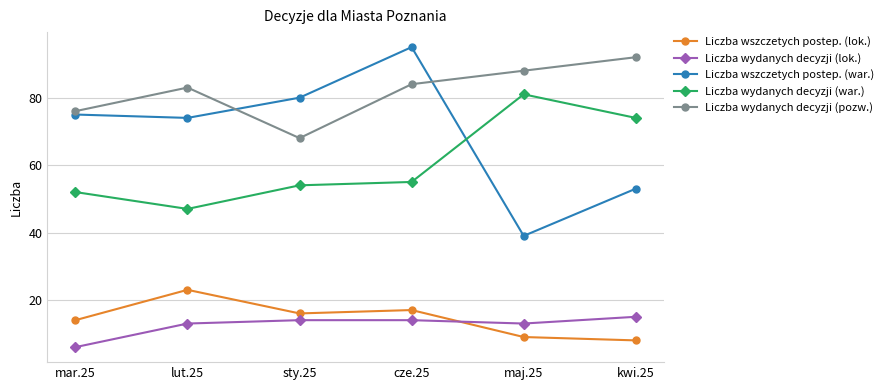

The Liczba wydanych decyzji (war.) series shows 52 at mar.25. True or false?

True